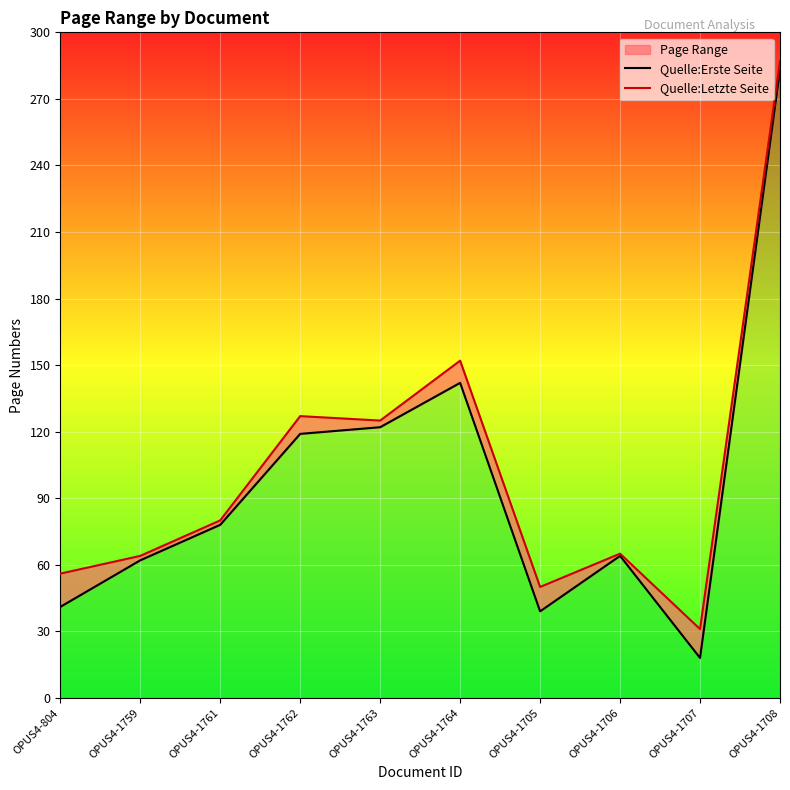

True or false: Quelle:Letzte Seite and Quelle:Erste Seite intersect in this chart.

False